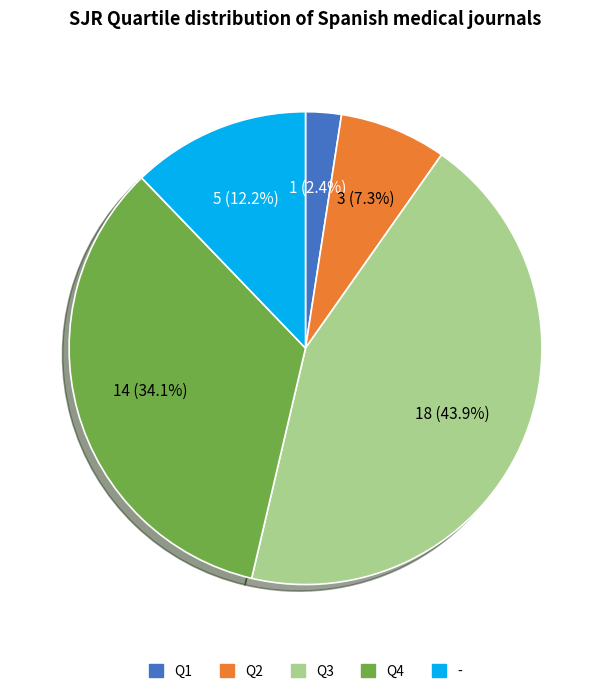

Rank the categories by value from highest to lowest.

Q3, Q4, -, Q2, Q1